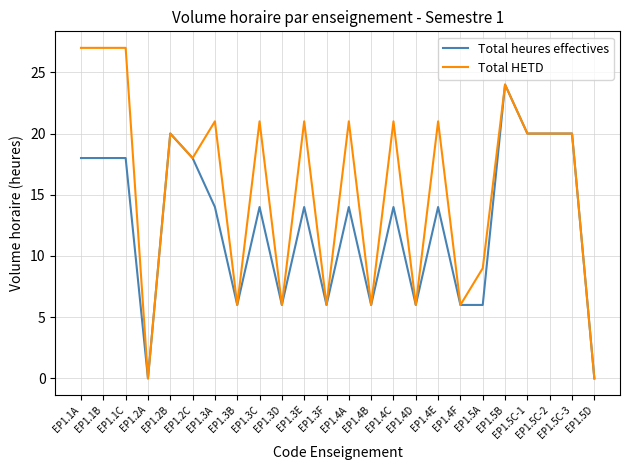

Which series has the largest total across all categories?

Total HETD